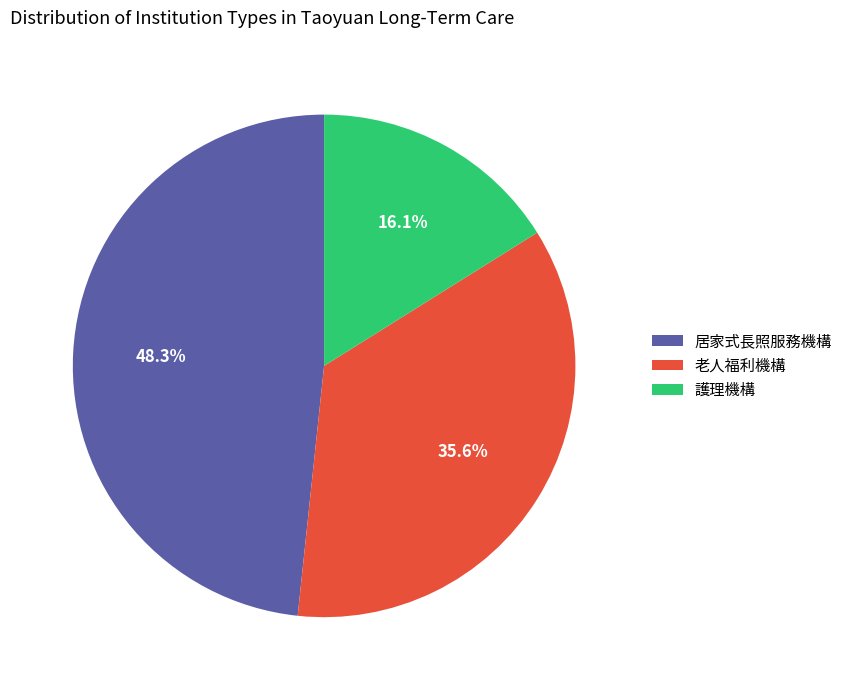

Do 居家式長照服務機構 and 護理機構 together represent more than half of the pie?

Yes